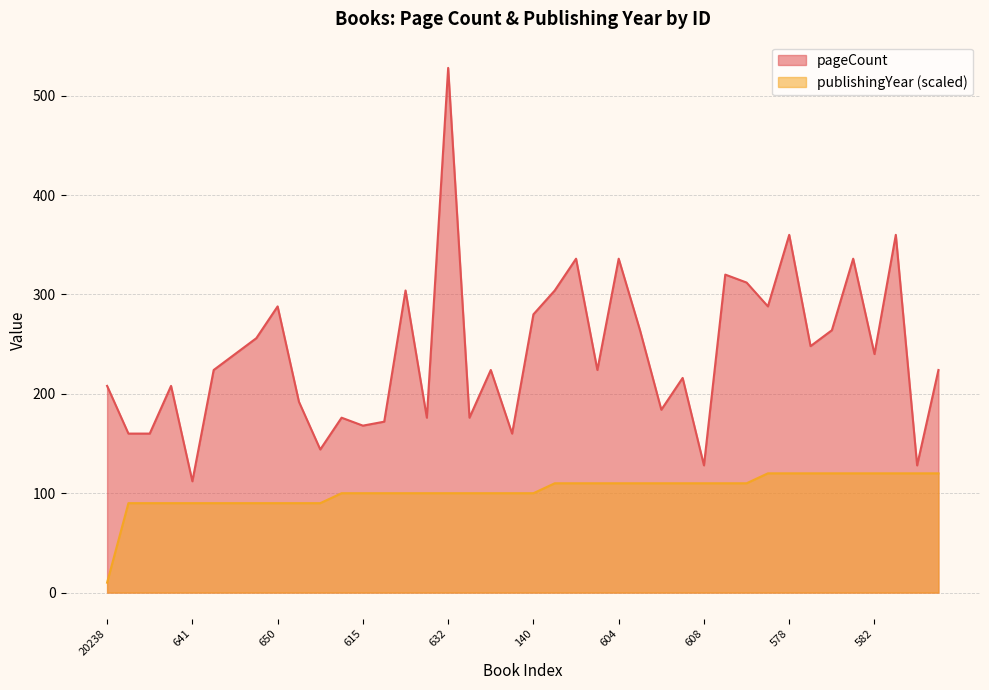

What is the average value of the publishingYear series?

102